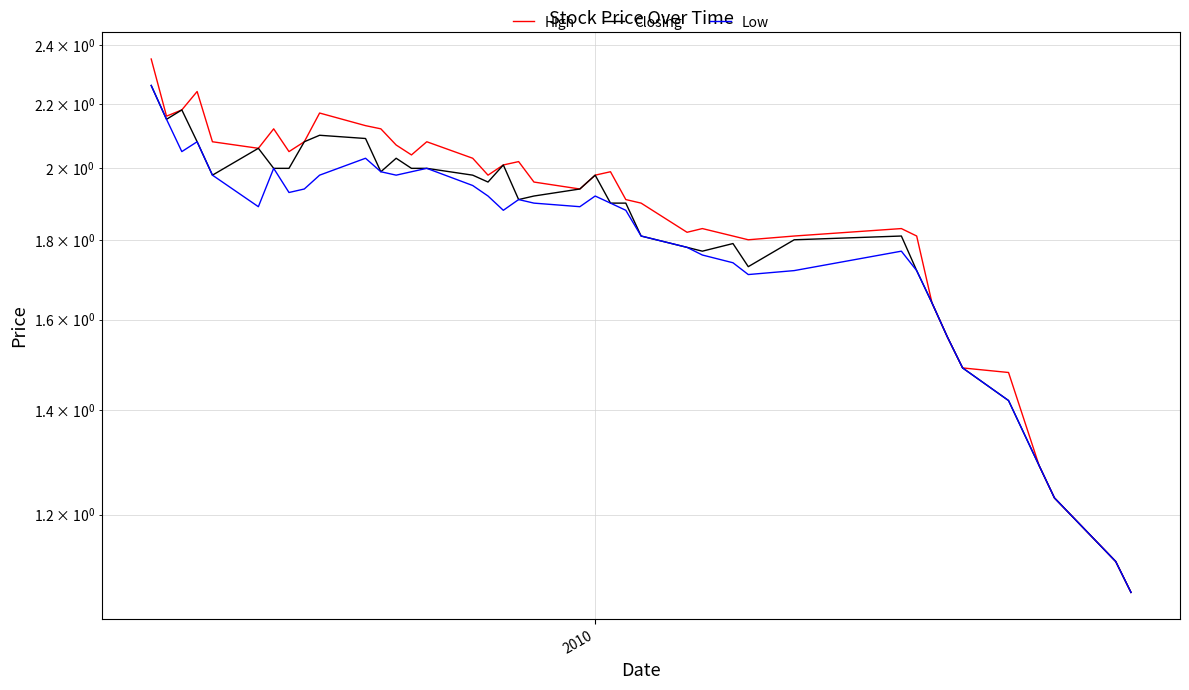

What are all the series names shown in the legend?

High, Closing, Low